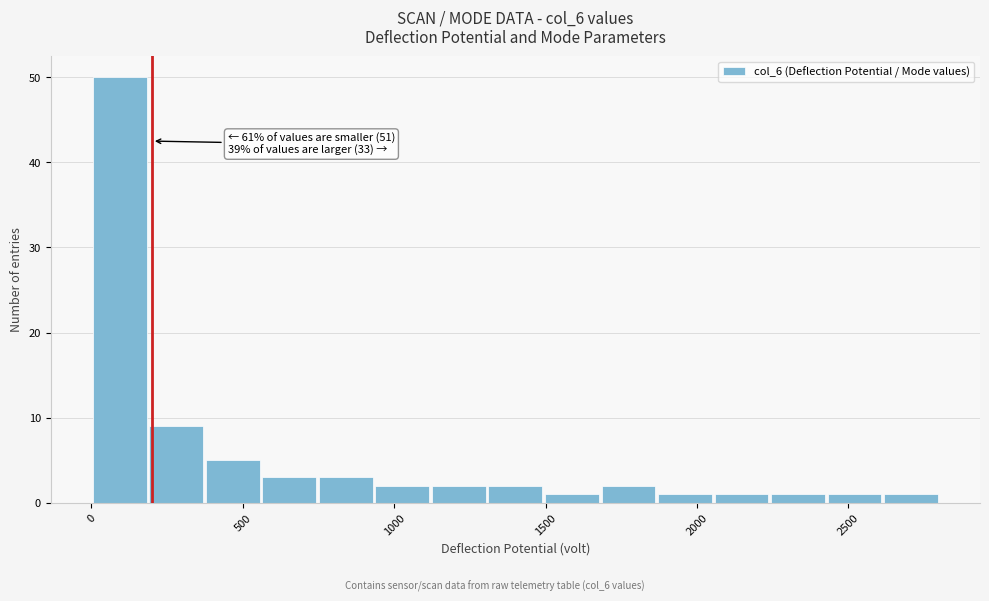

Around what value on the x-axis is the tallest bar? Give the approximate position of its centre, as read against the axis.

100